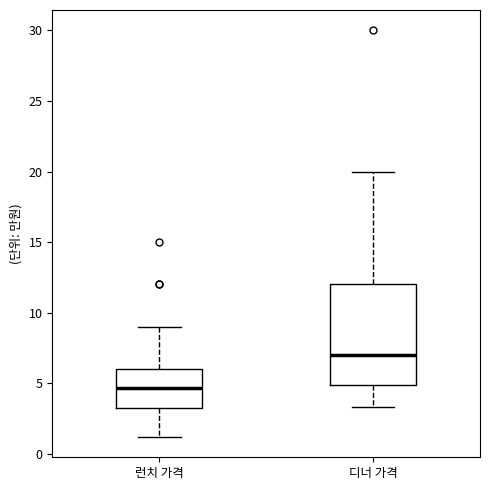

Where does the lower whisker of the box for 디너 가격 end on the y-axis? The values are not printed on the chart, so give them approximately, as read against the axis.

3.5